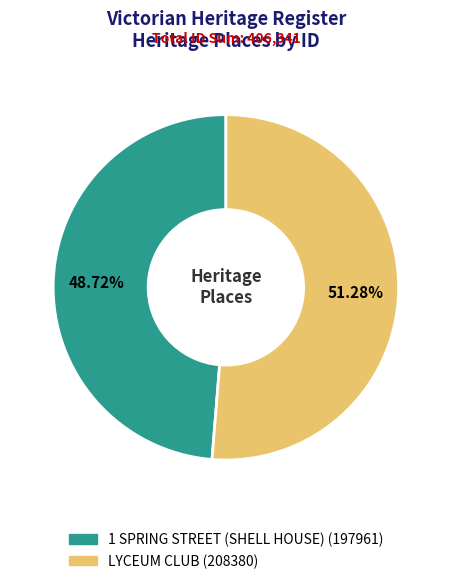

Which has a higher value, LYCEUM CLUB or 1 SPRING STREET (SHELL HOUSE)?

LYCEUM CLUB